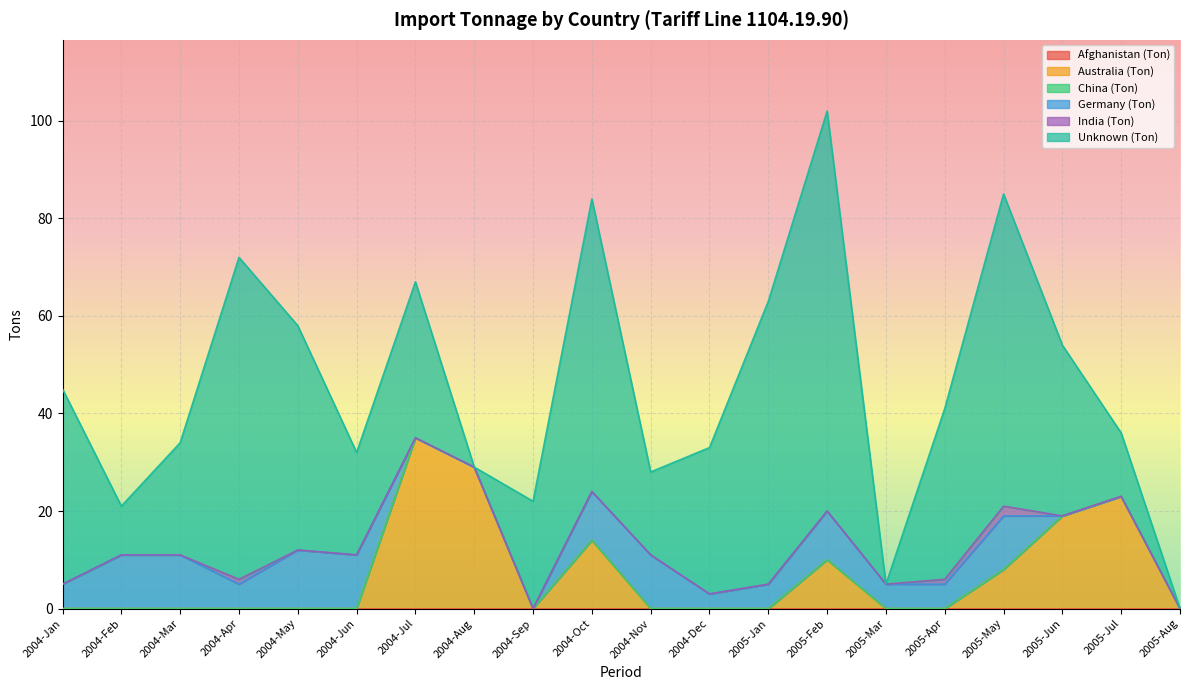

How many lines are shown in the chart?

6